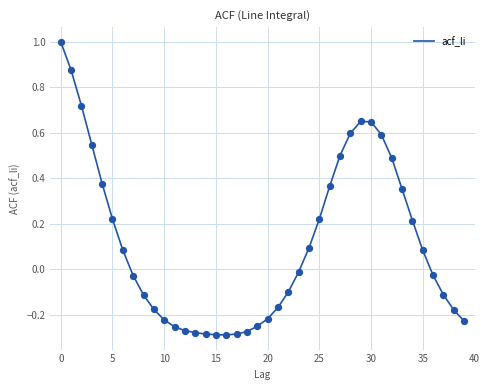

What is the difference between the maximum and minimum values?

1.3